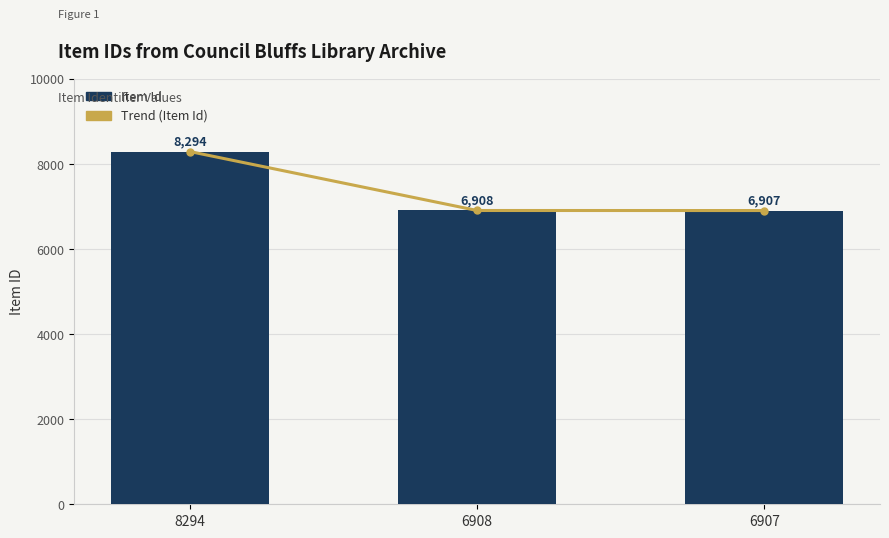

What is the value of the Item Id bar at the 3rd from the left?

6907